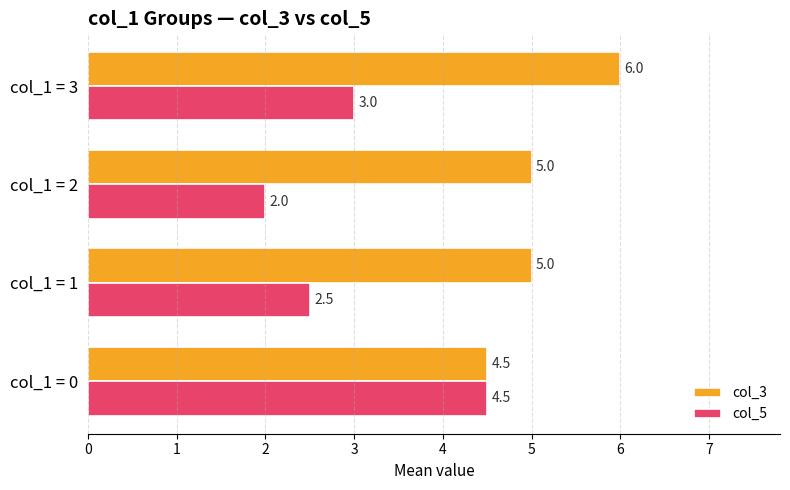

At which label does col_3 reach its peak?

col_1 = 3